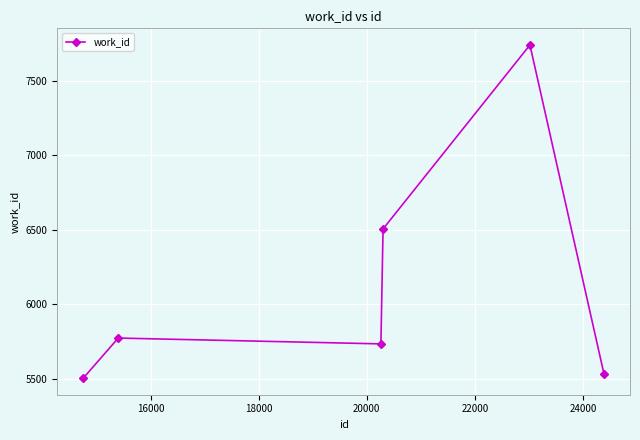

What is the maximum value shown in the chart?

7738